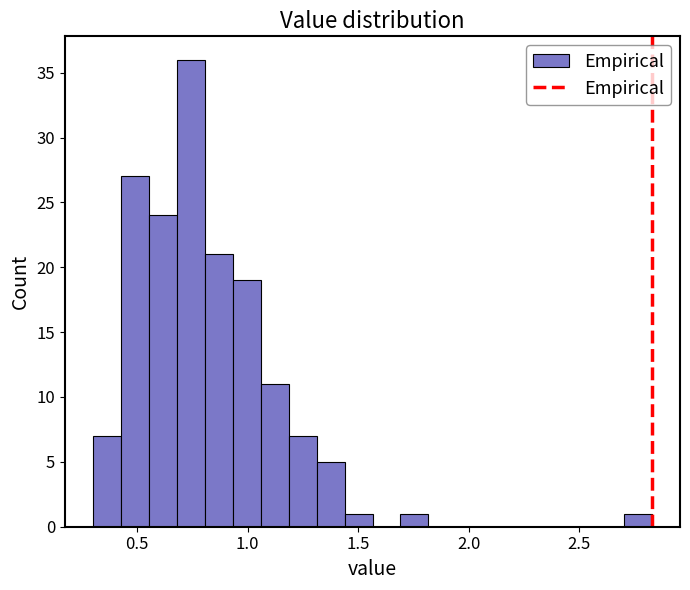

Around what value on the x-axis is the tallest bar? Give the approximate position of its centre, as read against the axis.

0.75